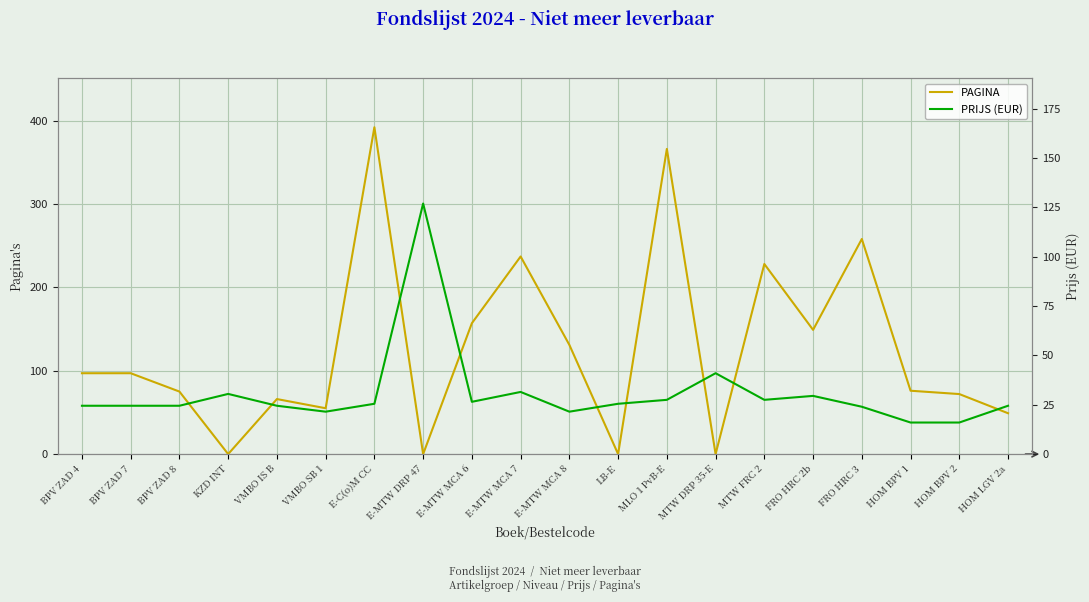

Which series ends up on top after the final intersection of PAGINA and PRIJS?

PAGINA